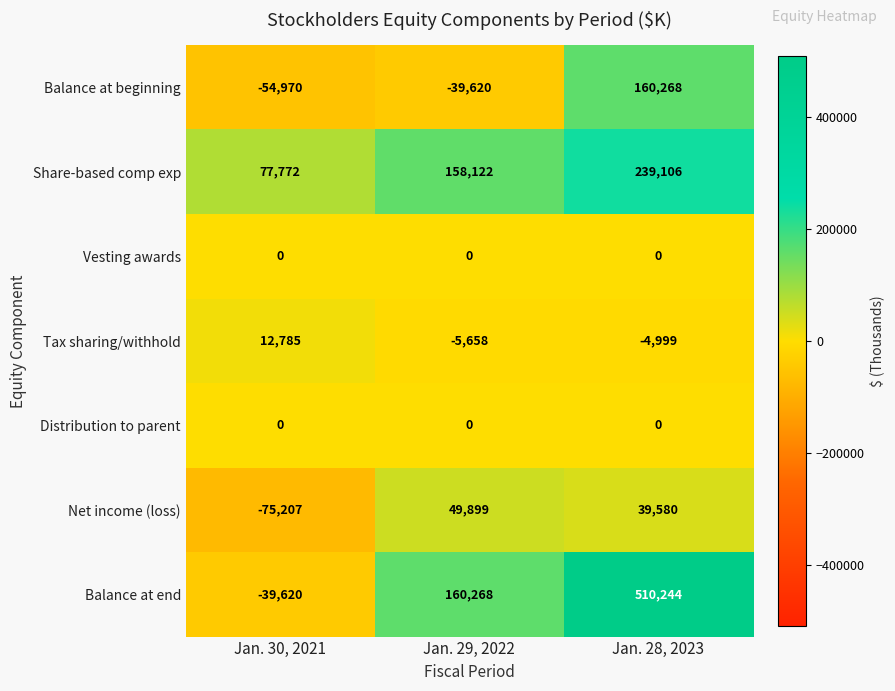

What is the highest value of the Tax sharing/withhold series?

12785